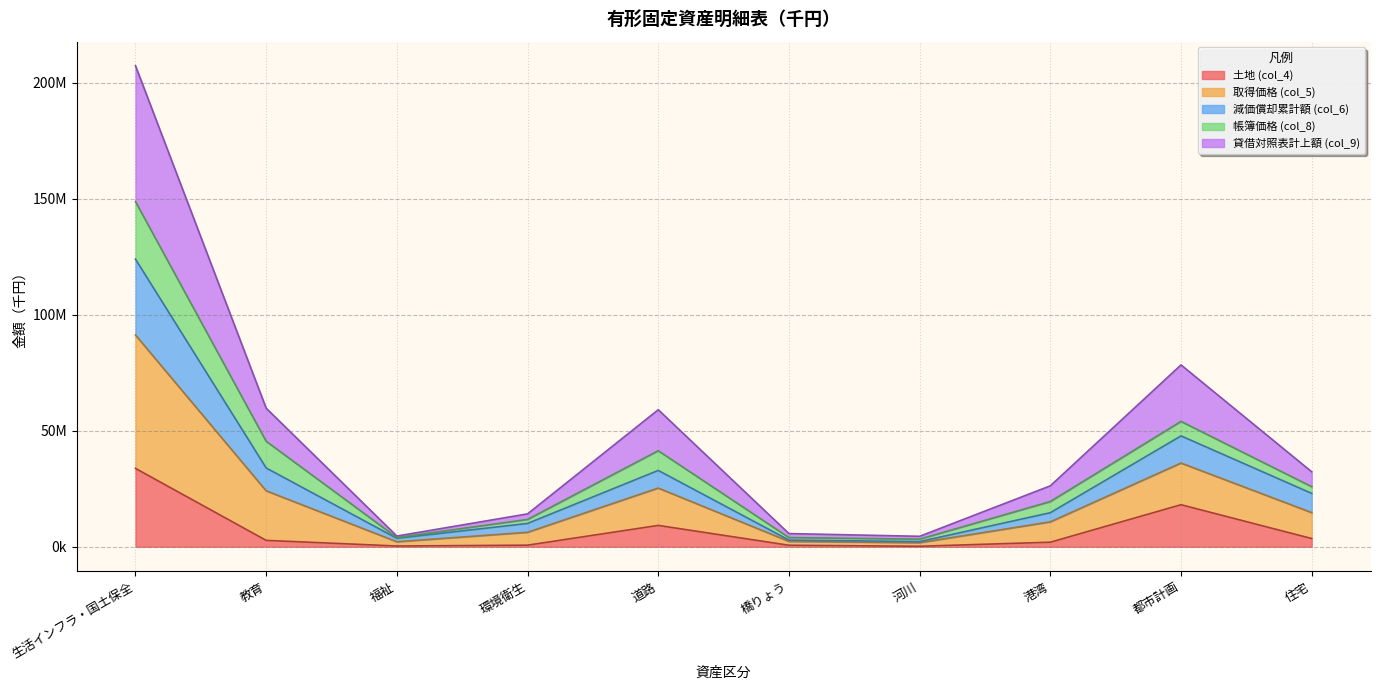

In 取得価格 (col_5), how many points are lower than both neighbors (excluding endpoints)?

2